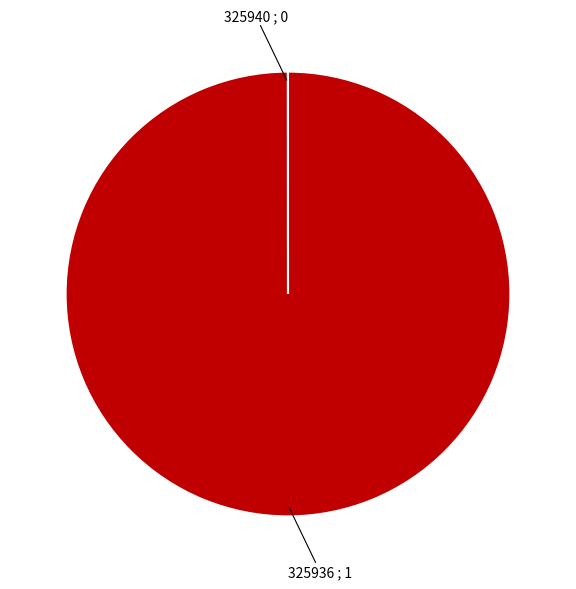

Is there a majority slice in this chart?

Yes